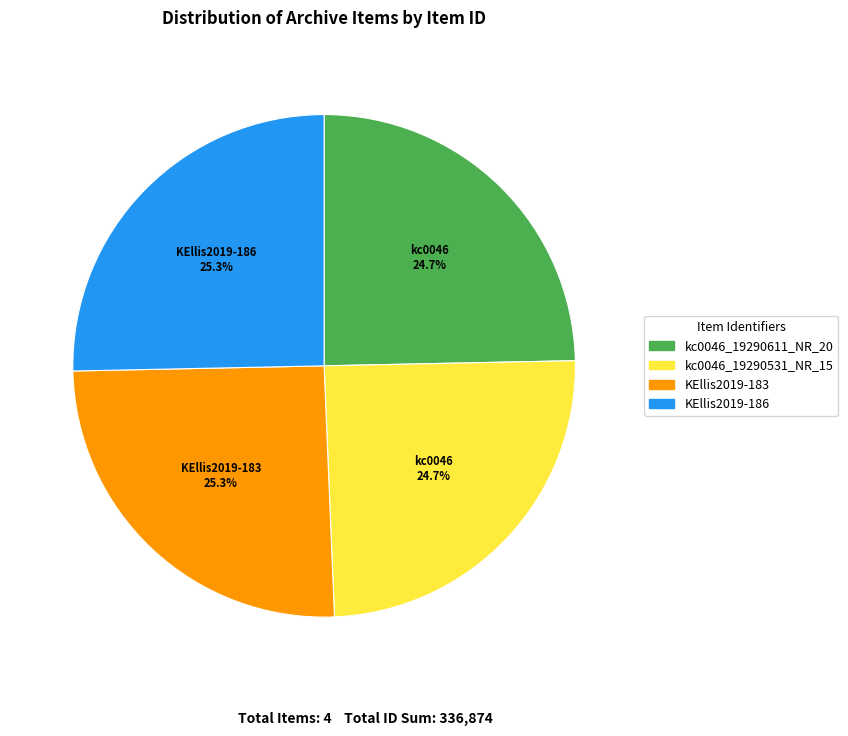

To the nearest percent, what is the difference between the largest and smallest slice percentages?

1%